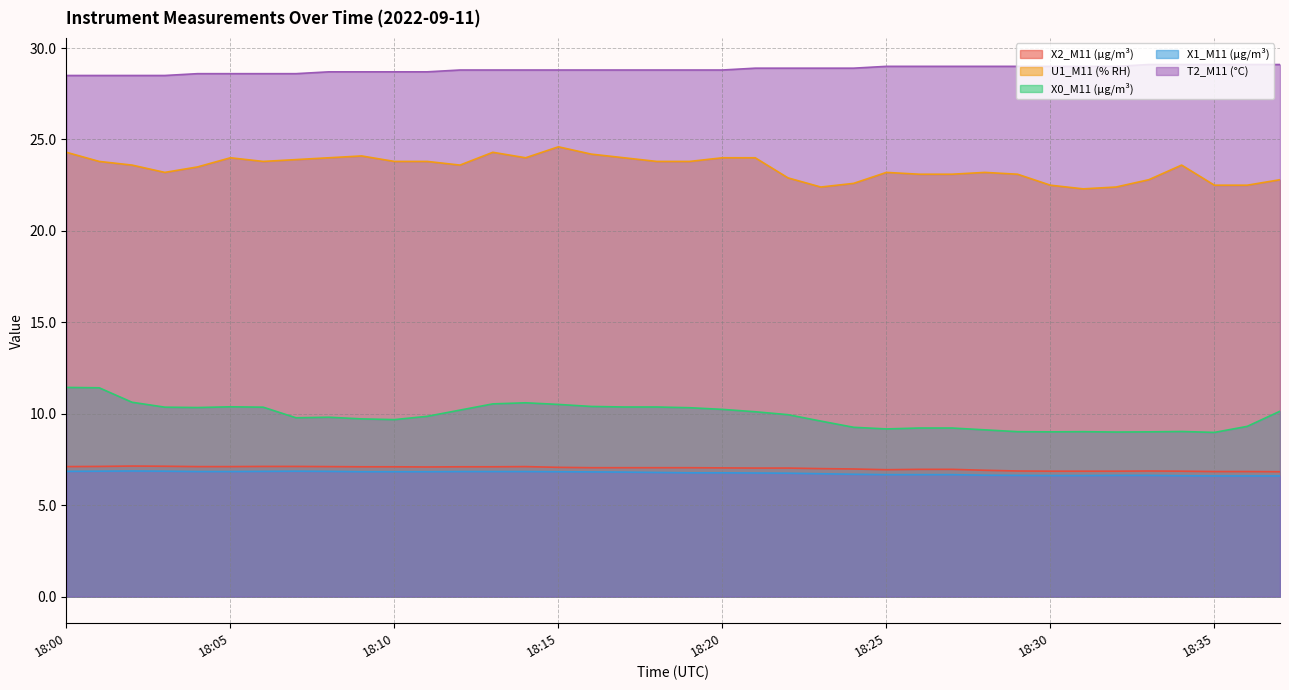

Is it true that X0_M11 (μg/m³) equals 9.0 at 18:35?

True